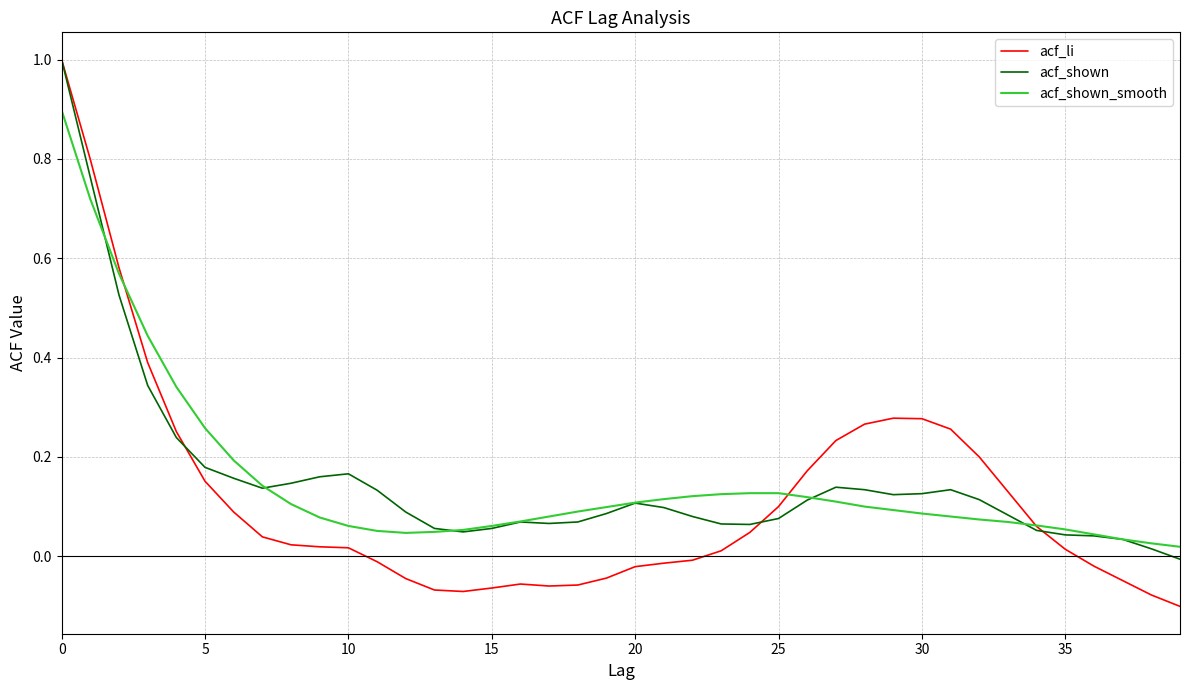

Which series has the widest spread of values?

acf_li